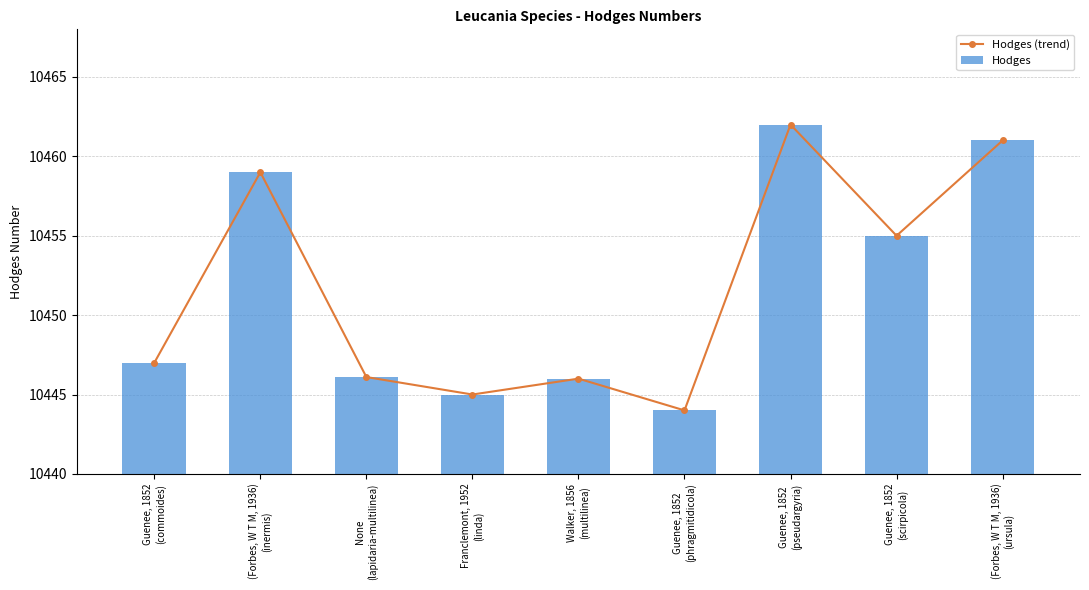

The Hodges (trend) series shows 17096.3 at Franclemont, 1952
(linda). True or false?

False